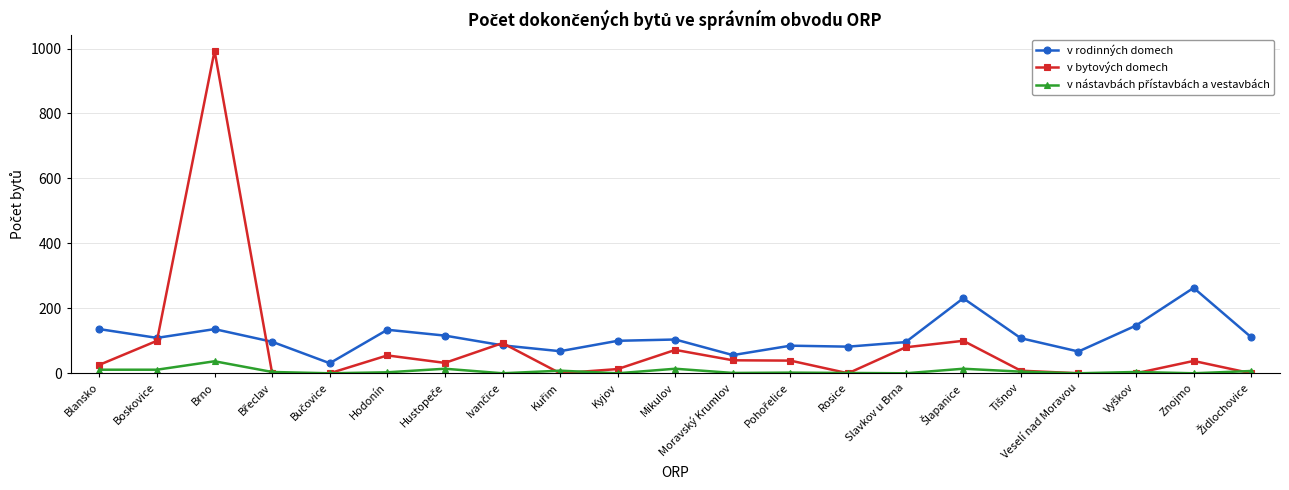

How many categories are shown in the chart?

21